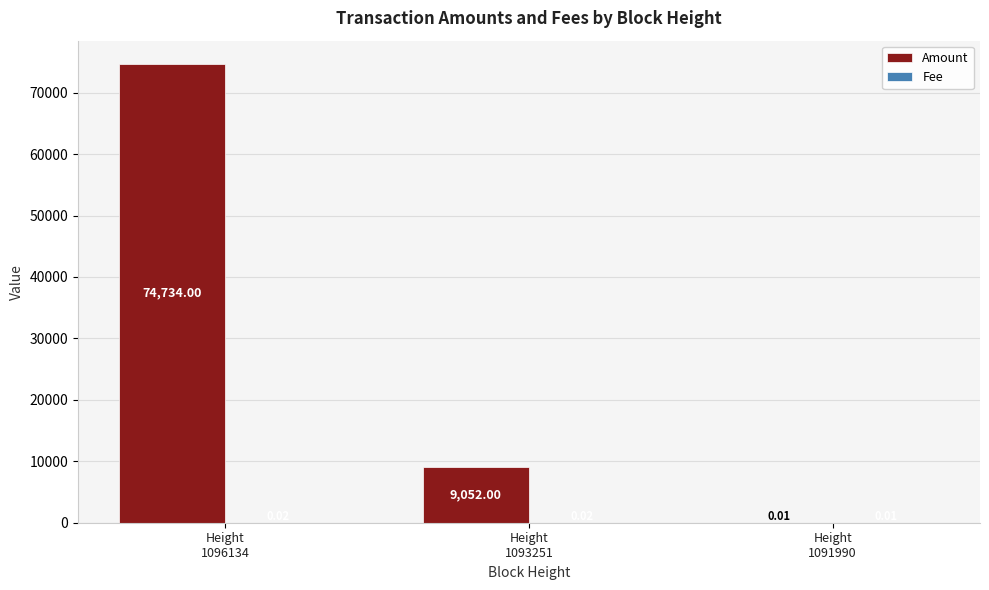

Does the chart contain stacked bars?

No